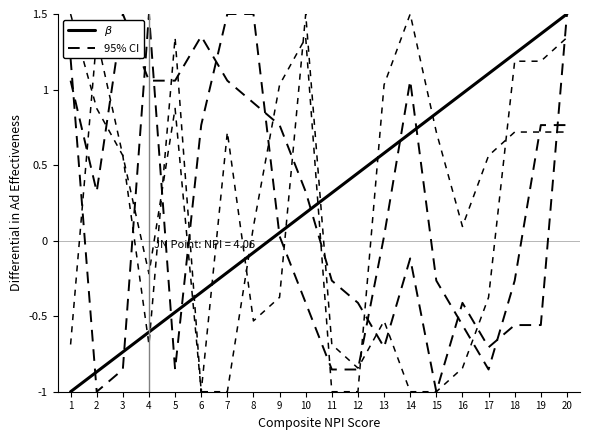

Between which two adjacent categories do $\beta$ and 95% CI first intersect?

10 and 11